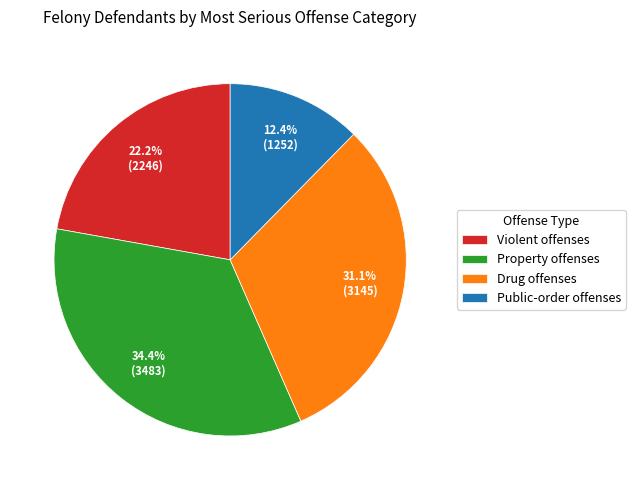

How many slices are in this pie chart?

4